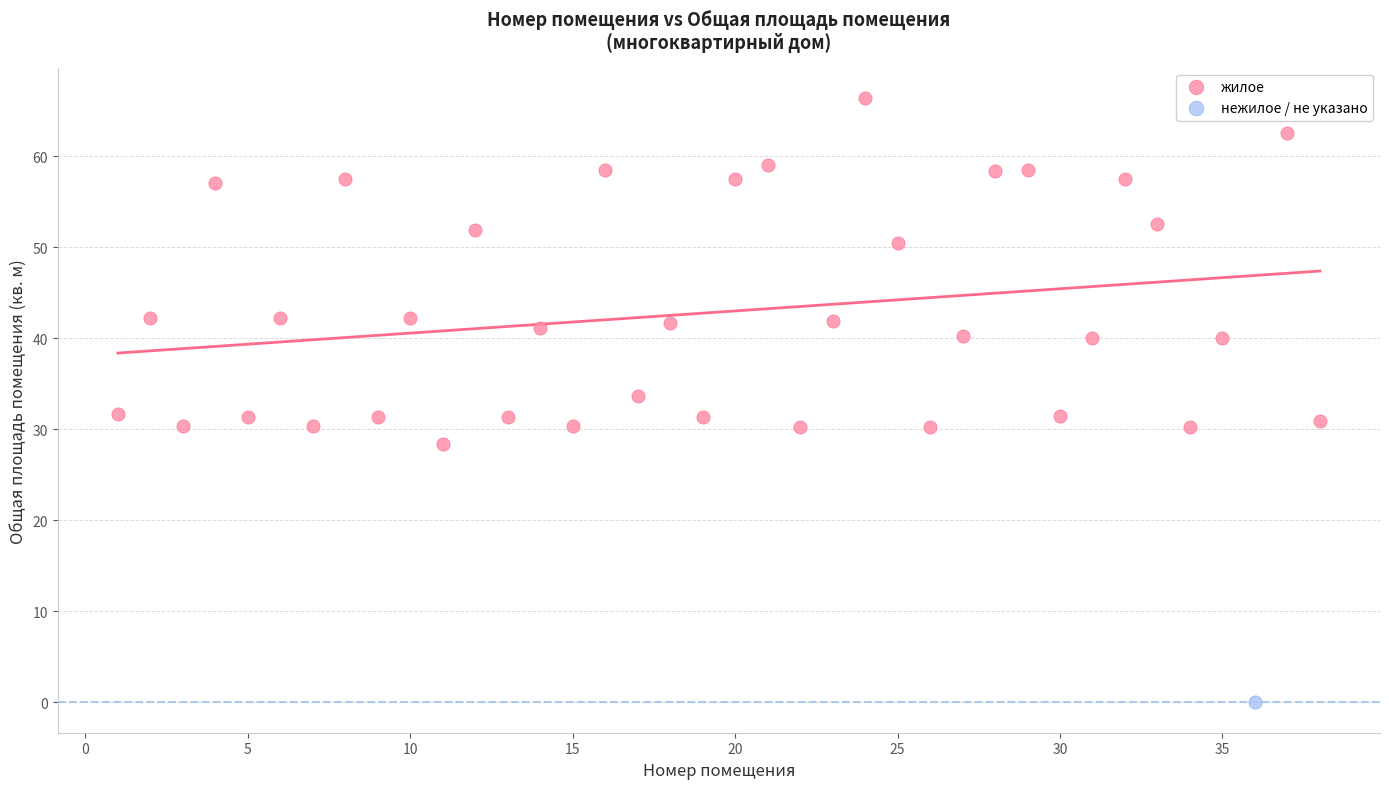

What are all the series names shown in the legend?

жилое, нежилое / не указано